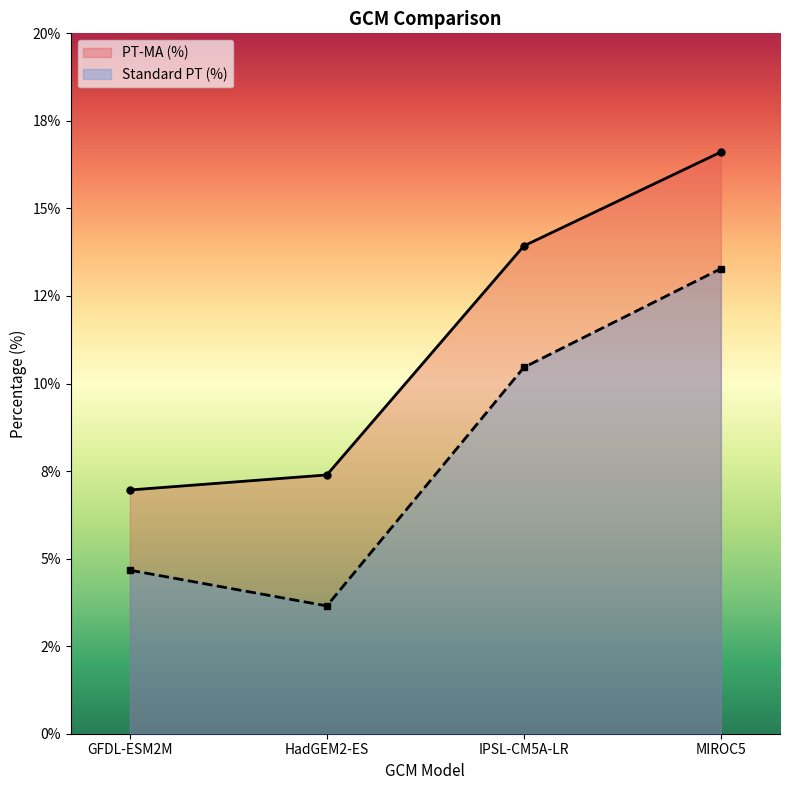

How many series are shown in this chart?

2